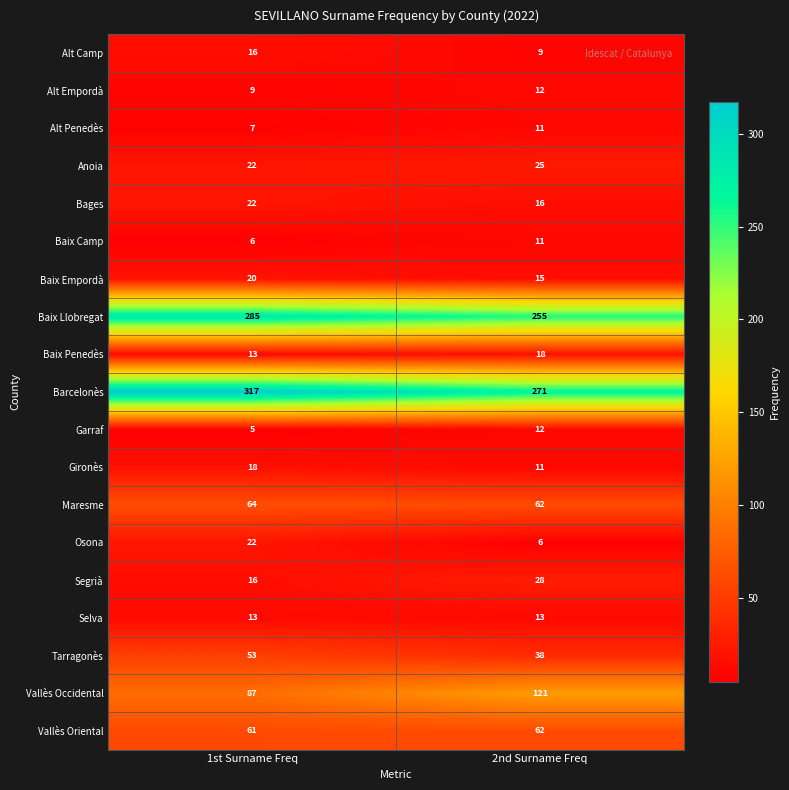

What value does the Garraf series have at 1st Surname Freq?

5